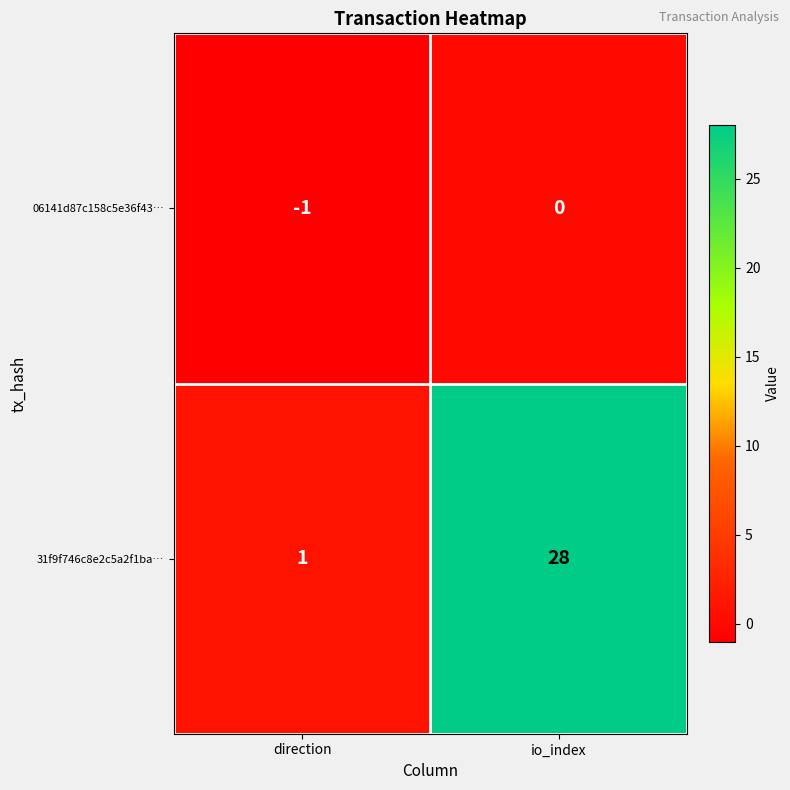

Between direction and io_index, which series saw the biggest shift?

31f9f746c8e2c5a2f1ba…